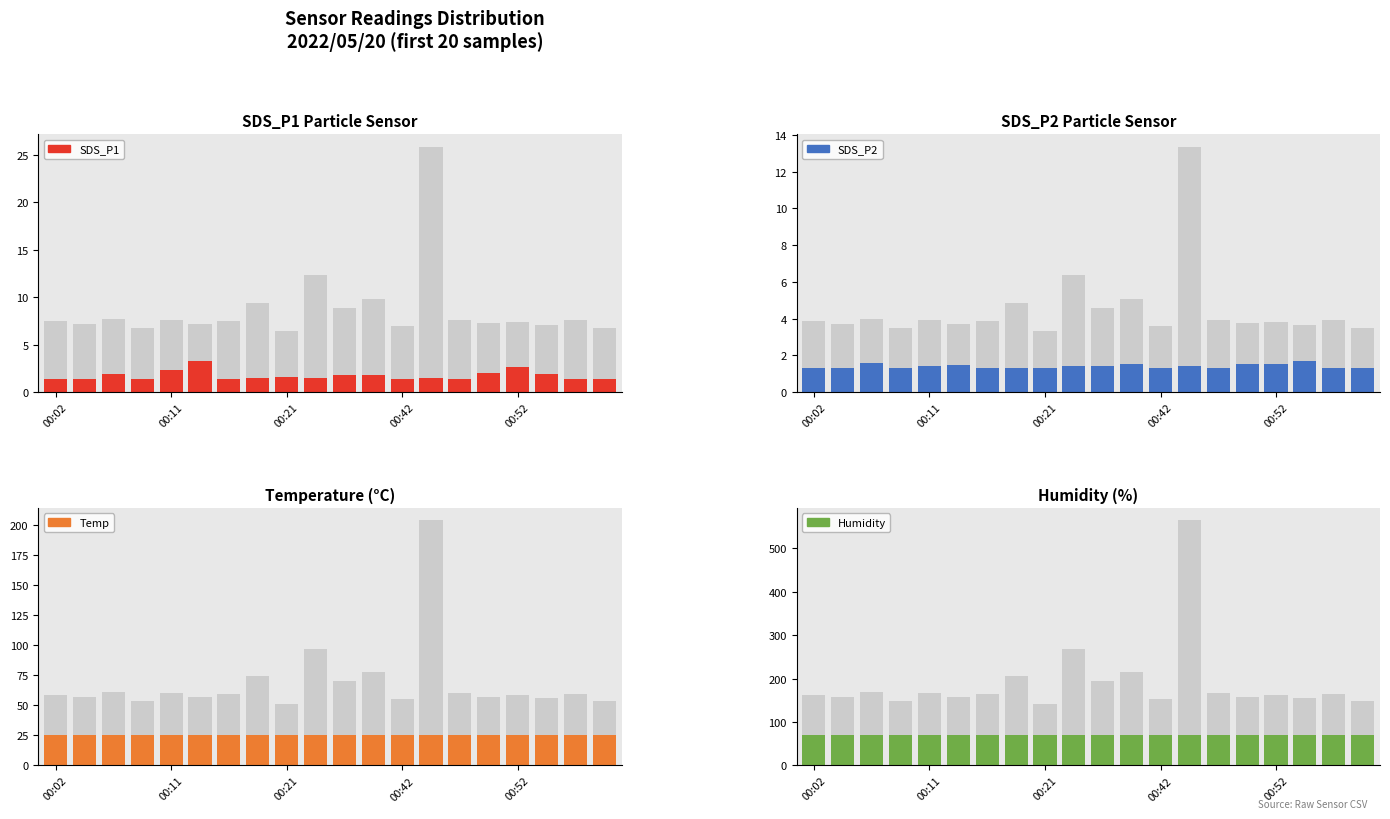

What is the sum of the SDS_P1 values at 5 and 6?

4.6